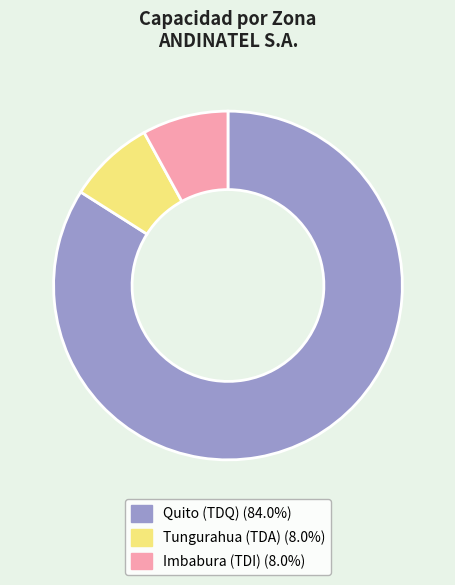

Count the number of slices in the pie.

3